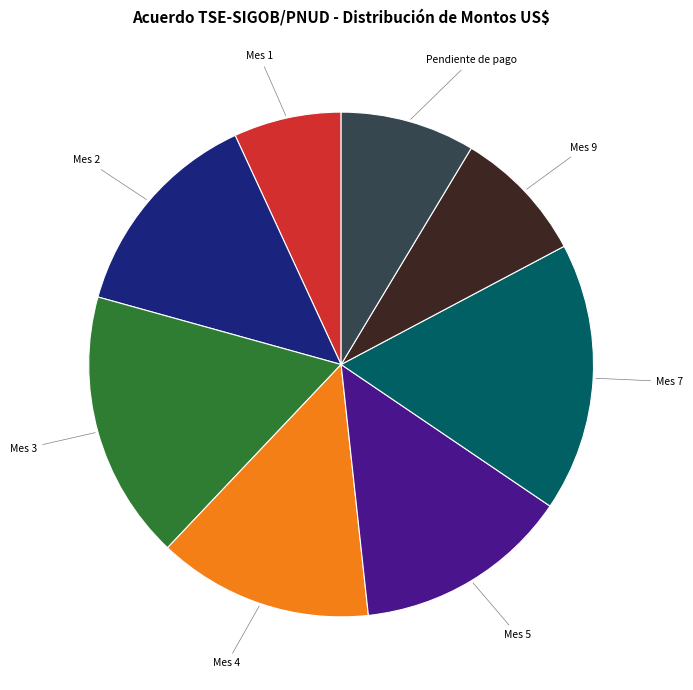

Combined, do Mes 1 and Mes 9 account for over 50%?

No